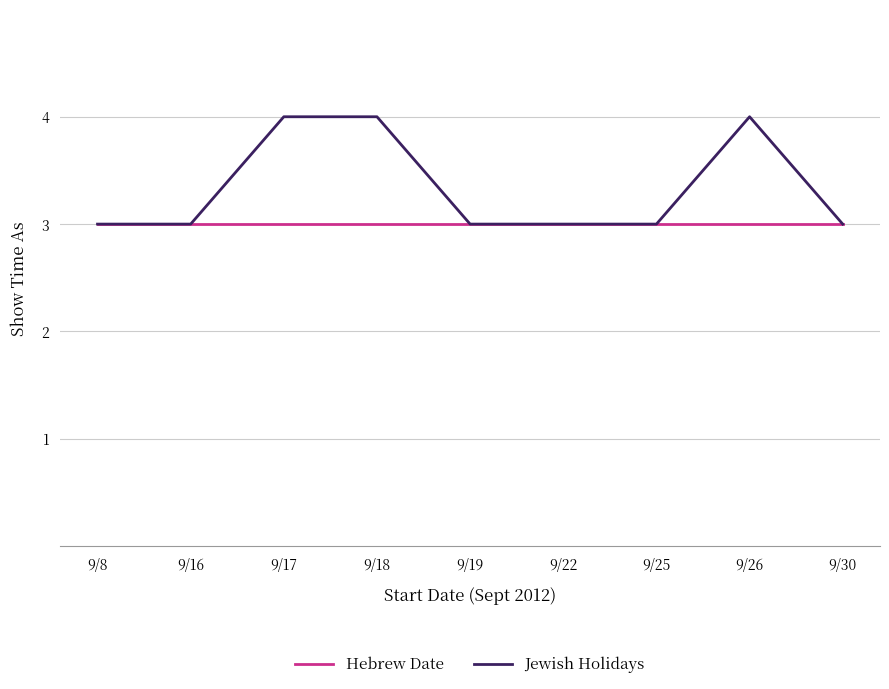

Count the Jewish Holidays values in the range 3 to 4.

9